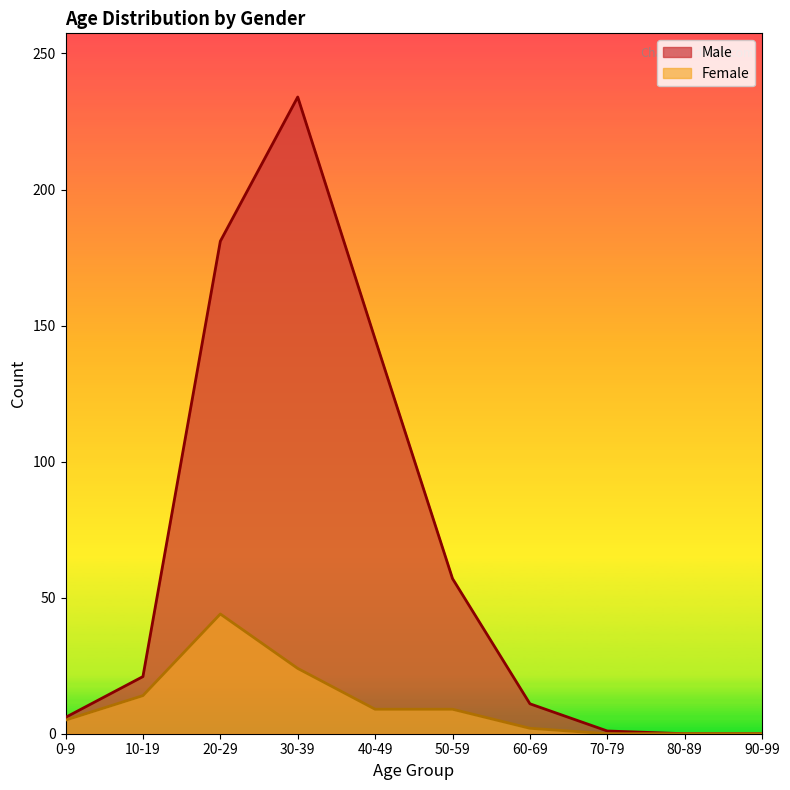

List the series in order of their overall mean, highest first.

Male, Female